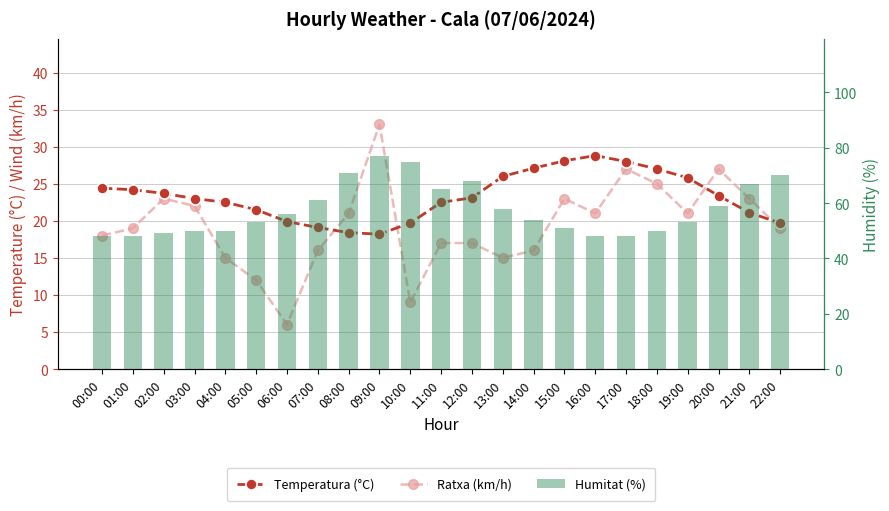

Reading left to right, transcribe all the data shown in this chart.

Ratxa (km/h): 18.0	19.0	23.0	22.0	15.0	12.0	6.0	16.0	21.0	33.0	9.0	17.0	17.0	15.0	16.0	23.0	21.0	27.0	25.0	21.0	27.0	23.0	19.0
Temperatura (°C): 24.4	24.2	23.7	23.0	22.5	21.5	19.9	19.1	18.4	18.2	19.7	22.5	23.1	26.0	27.1	28.1	28.8	28.0	27.0	25.8	23.4	21.1	19.7
Humitat (%): 48.0	48.0	49.0	50.0	50.0	53.0	56.0	61.0	71.0	77.0	75.0	65.0	68.0	58.0	54.0	51.0	48.0	48.0	50.0	53.0	59.0	67.0	70.0